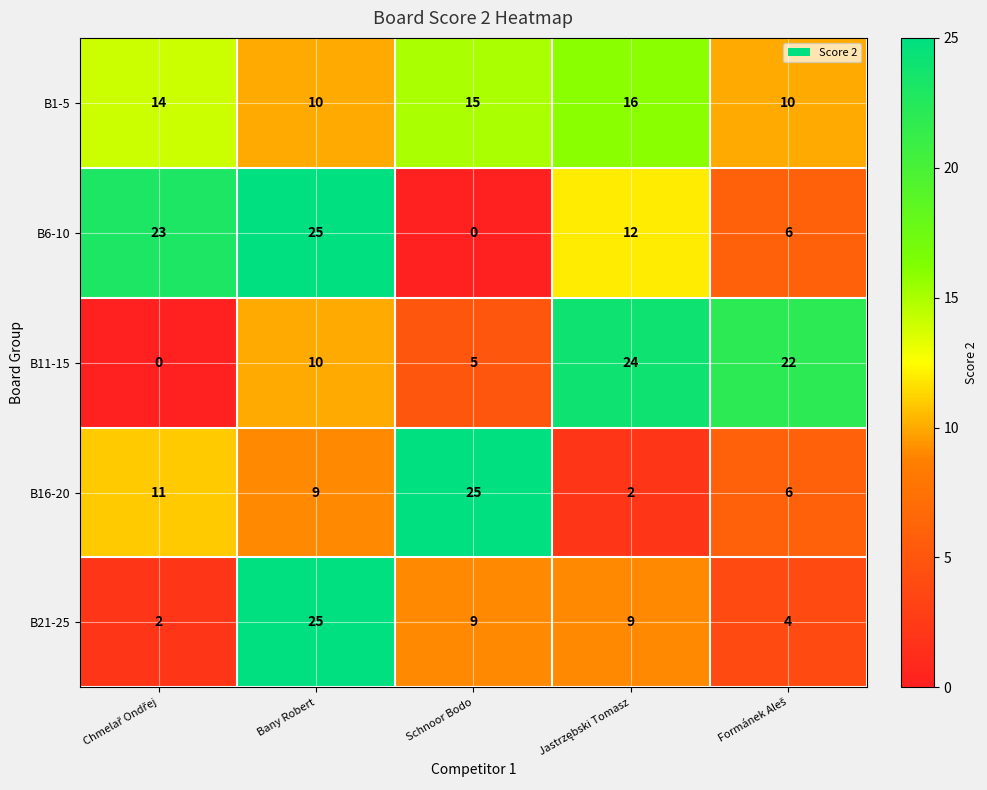

At how many categories does at least one series exceed 14?

5